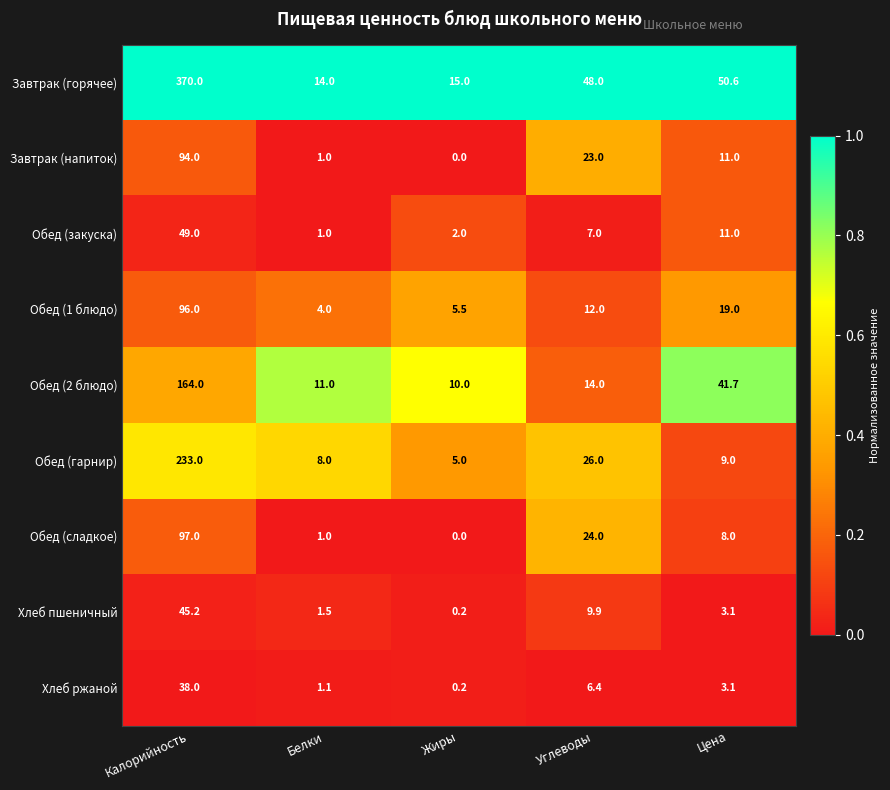

At which category is the sum across all series the highest?

Калорийность